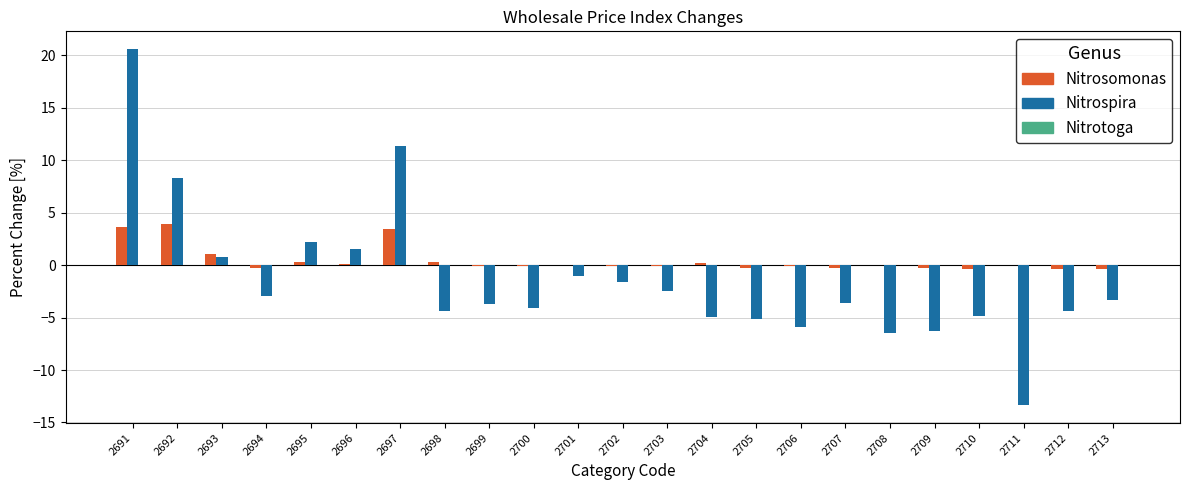

What is the highest value of the Nitrospira series?

20.6